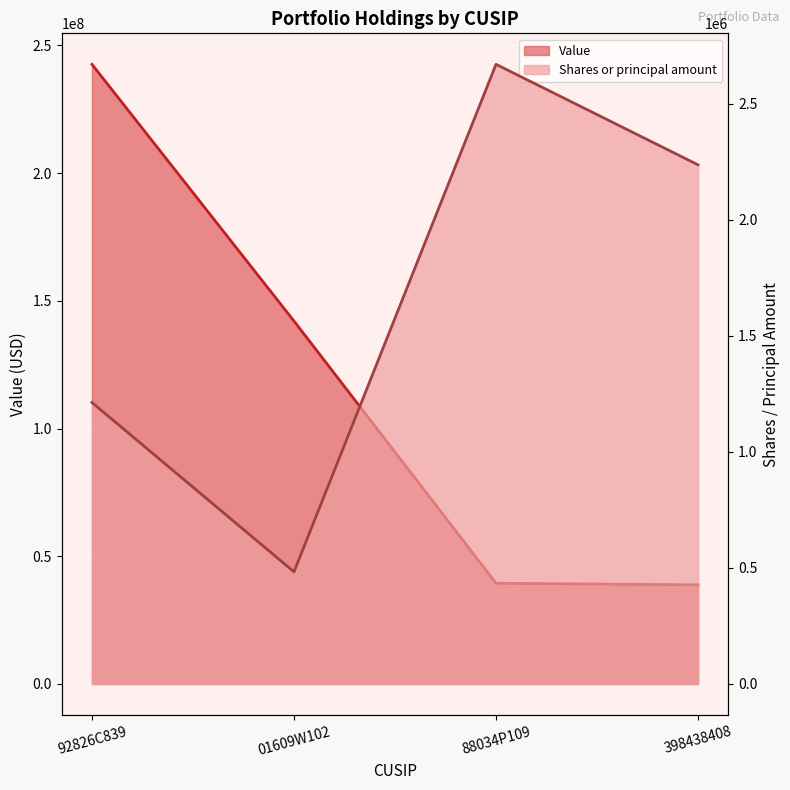

At which category is the sum across all series the highest?

92826C839